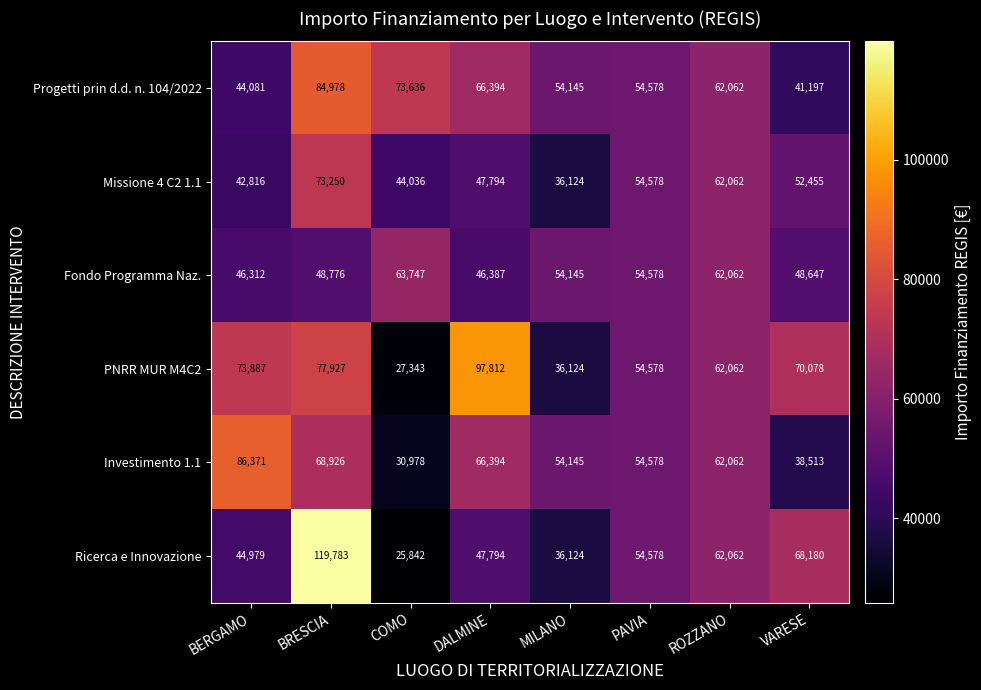

Which series has the largest total across all categories?

PNRR MUR M4C2